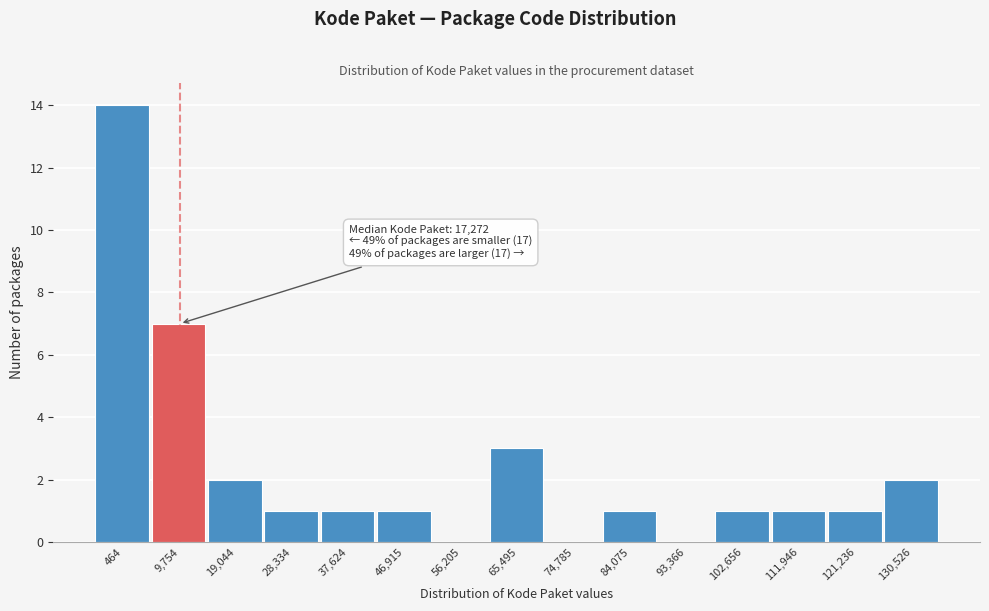

Reading right to left, transcribe all the data shown in this chart.

130,526=2	121,236=1	111,946=1	102,656=1	93,366=0	84,075=1	74,785=0	65,495=3	56,205=0	46,915=1	37,624=1	28,334=1	19,044=2	9,754=7	464=14